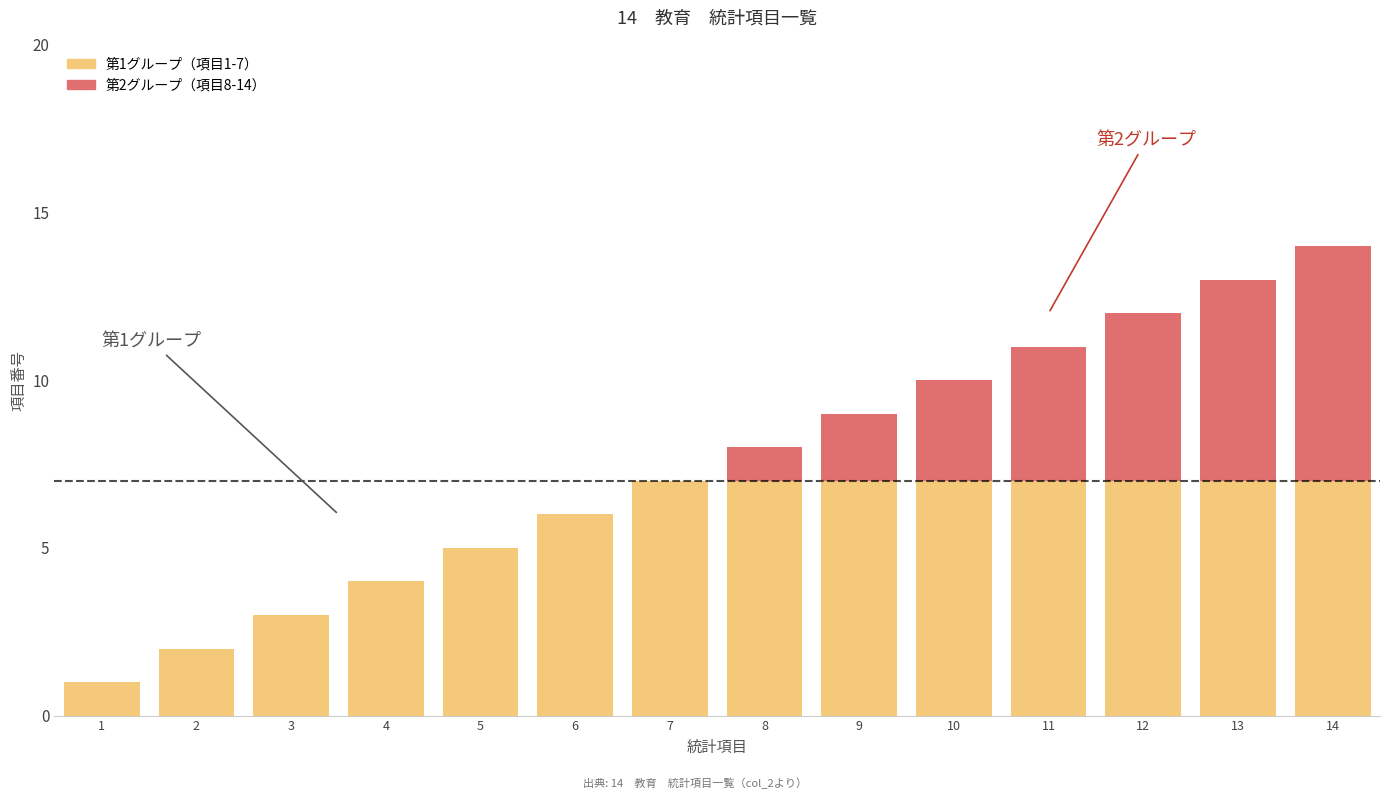

Reading left to right, what are the values for 第1グループ（項目1-7）?

1=1	2=2	3=3	4=4	5=5	6=6	7=7	8=7	9=7	10=7	11=7	12=7	13=7	14=7